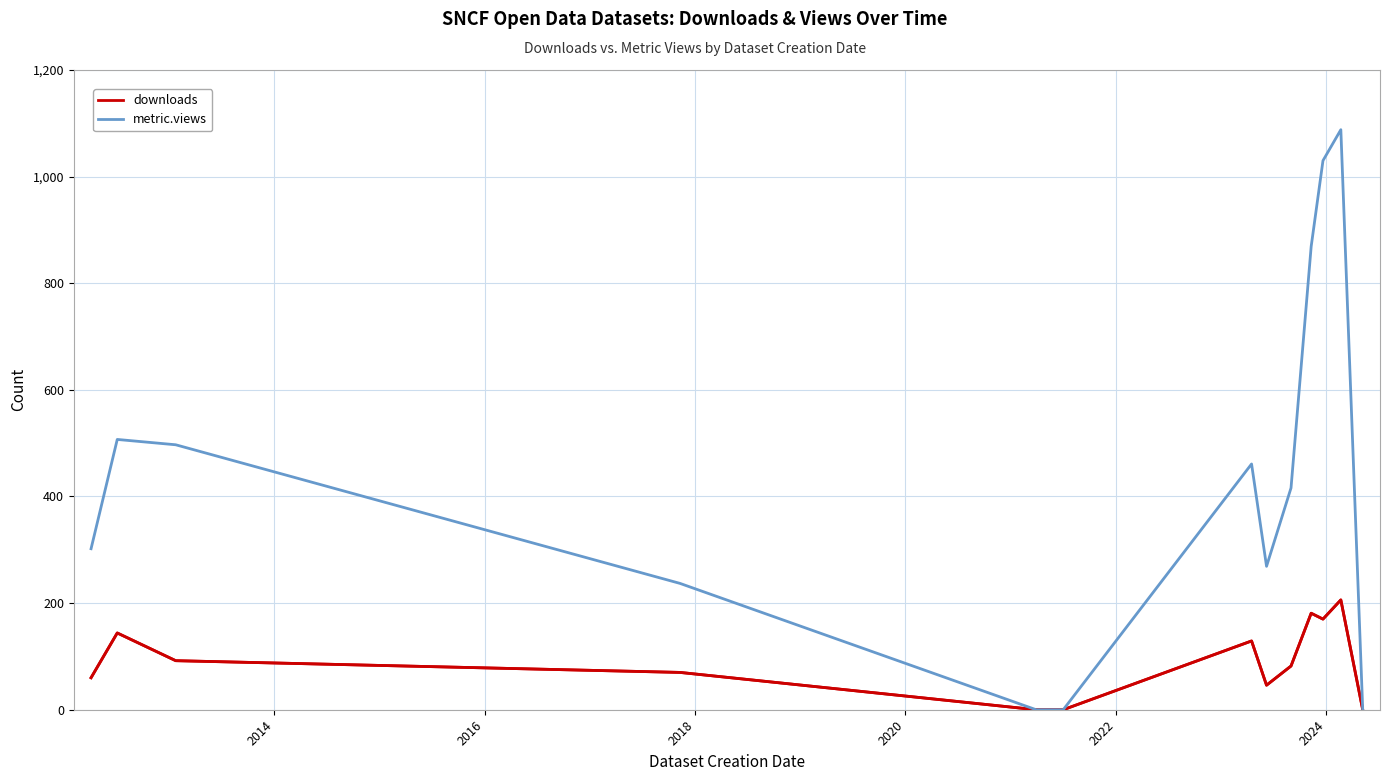

Rank the series by their maximum value, from lowest to highest.

downloads, metric.views